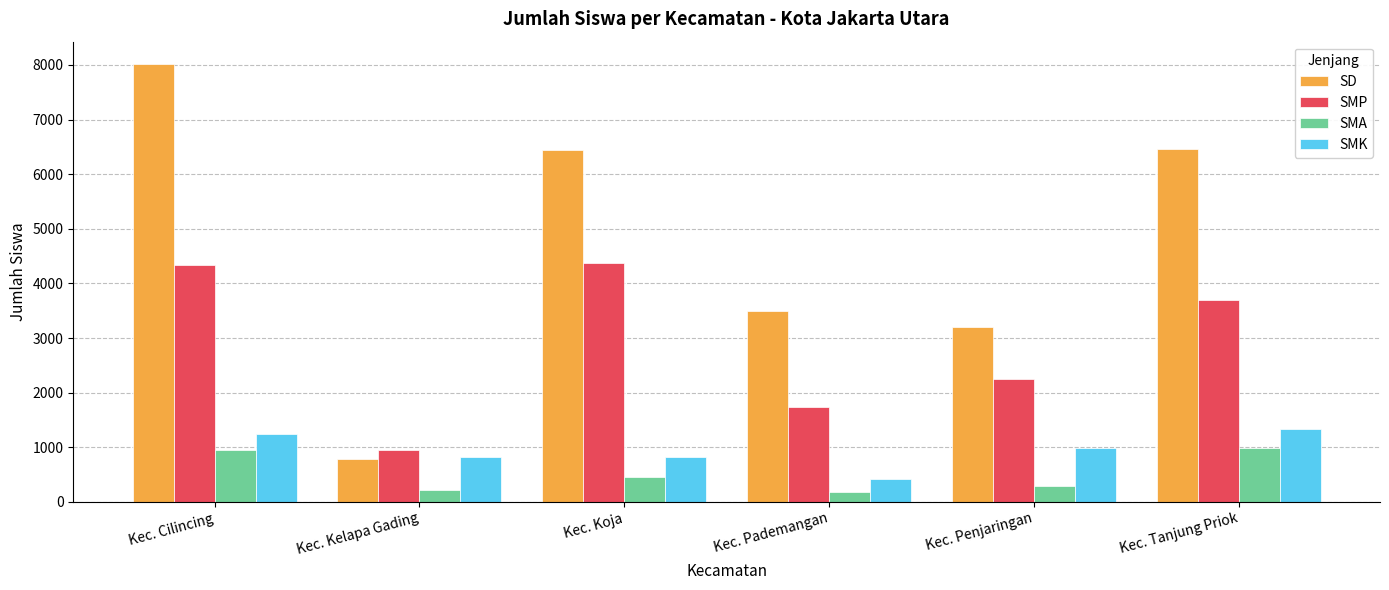

What is the total value across all series at Kec. Koja?

12090